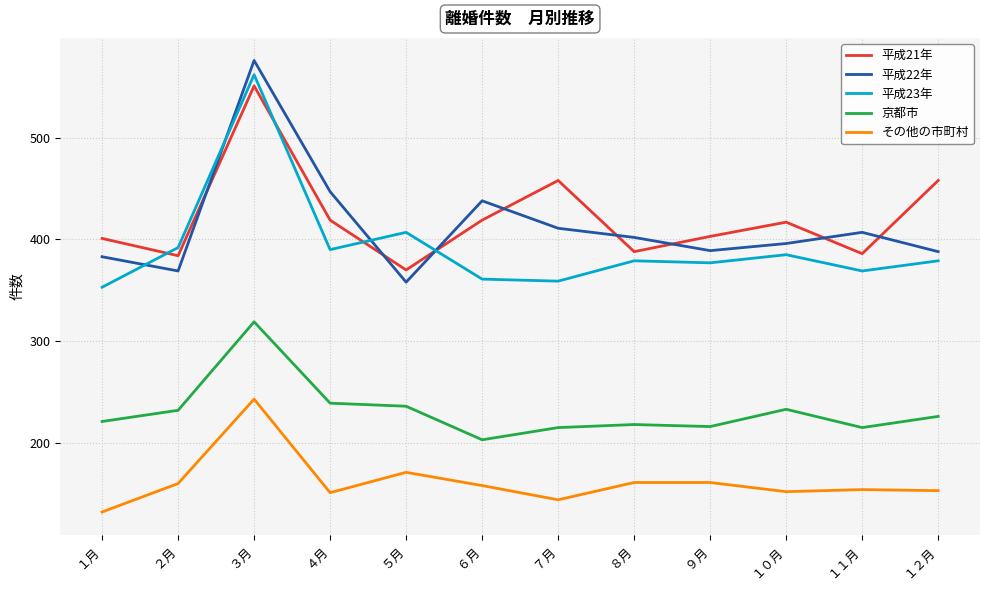

Is this an area chart (filled region under the line)?

No